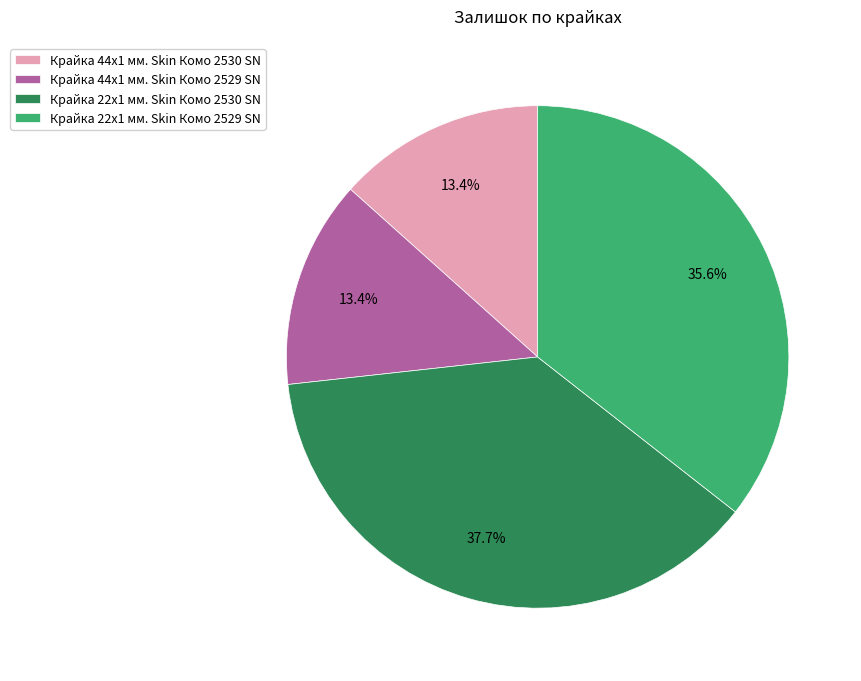

What percentage do Крайка 44x1 мм. Skin Комо 2530 SN and Крайка 22x1 мм. Skin Комо 2530 SN together represent?

51.0%